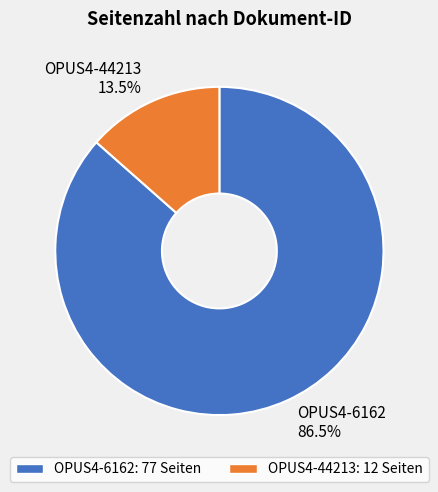

Which category accounts for the majority?

OPUS4-6162